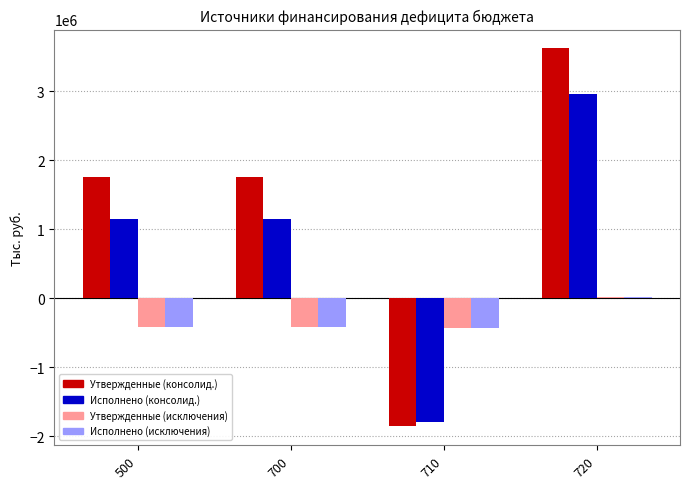

How many categories are shown in the chart?

4